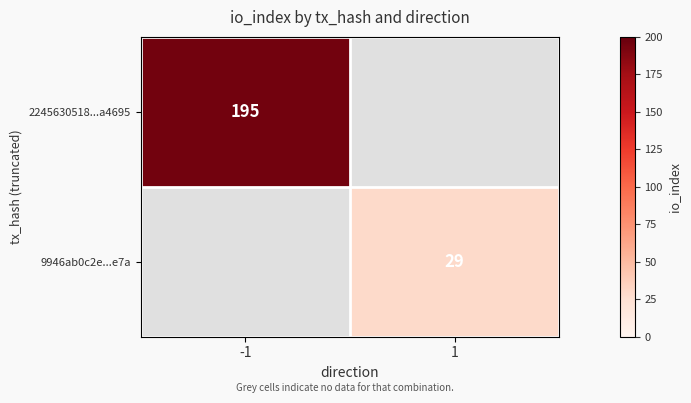

The 2245630518...a4695 series shows 83 at -1. True or false?

False